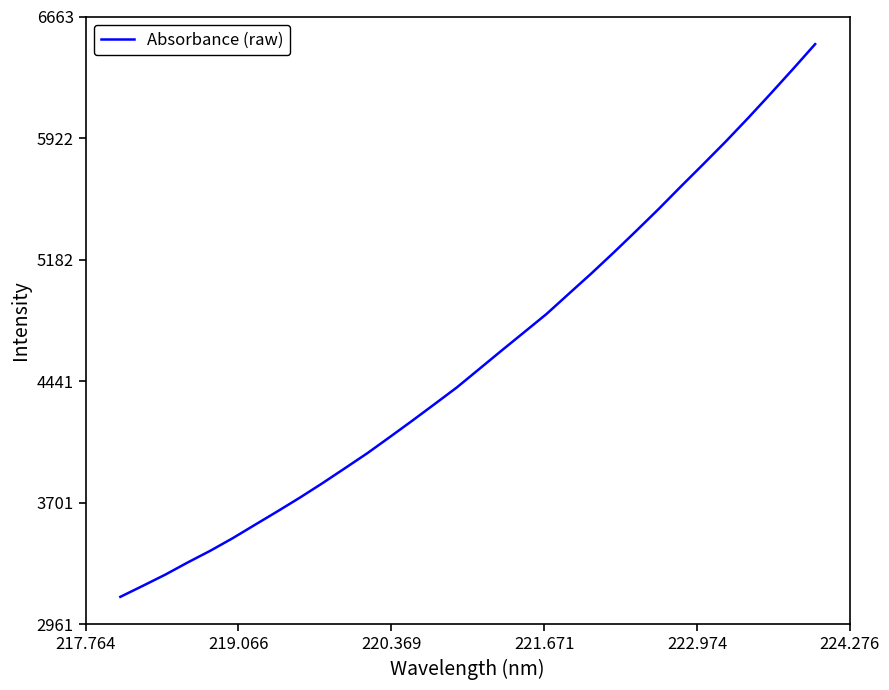

How many distinct data groups are displayed?

1